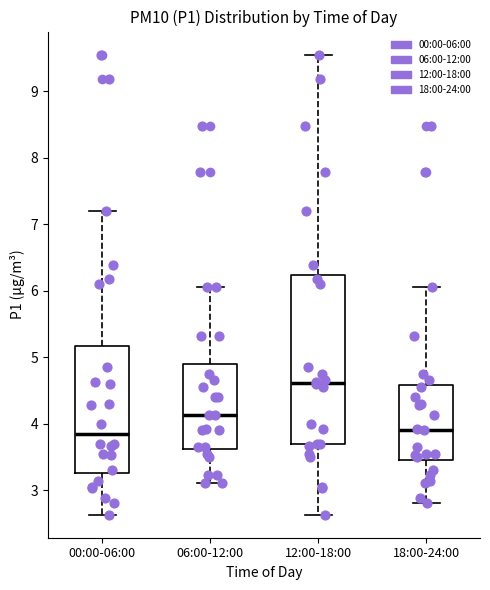

Reading left to right, transcribe this box plot: for each box, give where its median line is, the range the box spans, and where its two whiskers end, as read against the y-axis. The values are not printed on the chart, so give them approximately, as read against the axis.

00:00-06:00: median 3.9, box 3.3 to 5.2, whiskers 2.6 to 7.2
06:00-12:00: median 4.1, box 3.6 to 4.9, whiskers 3.1 to 6.1
12:00-18:00: median 4.6, box 3.7 to 6.2, whiskers 2.6 to 9.6
18:00-24:00: median 3.9, box 3.5 to 4.6, whiskers 2.8 to 6.1